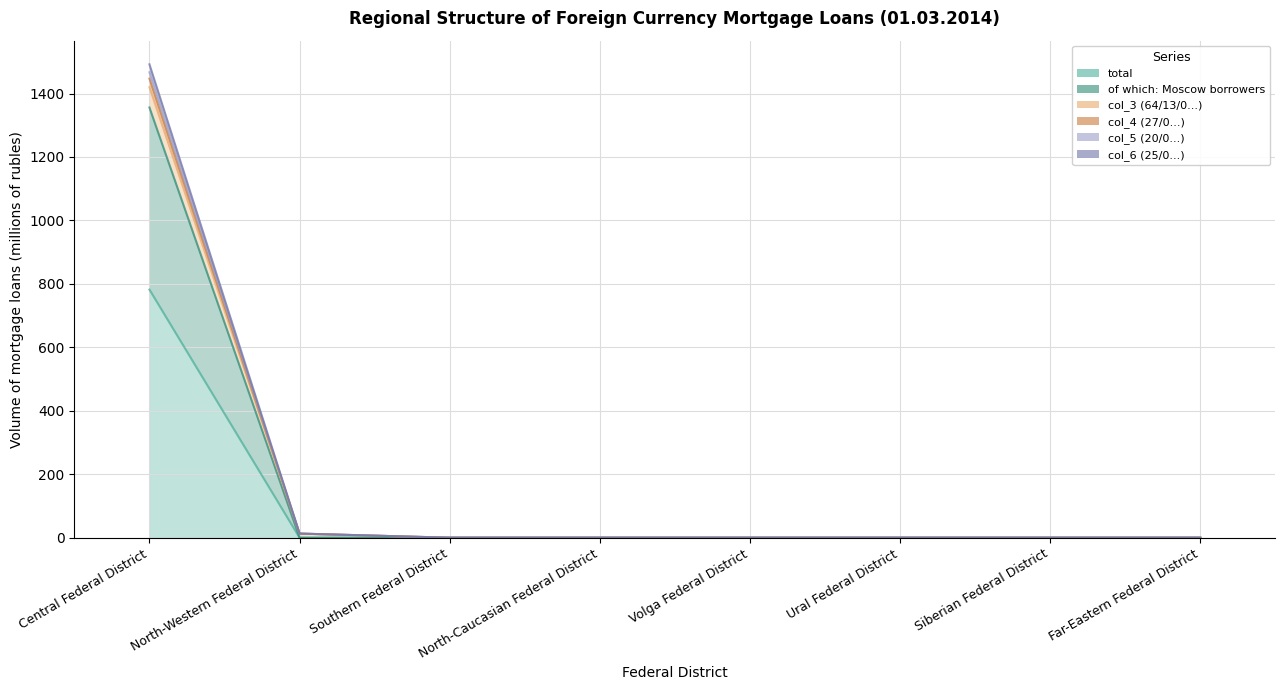

Between Siberian Federal District and Far-Eastern Federal District, which series saw the biggest shift?

total